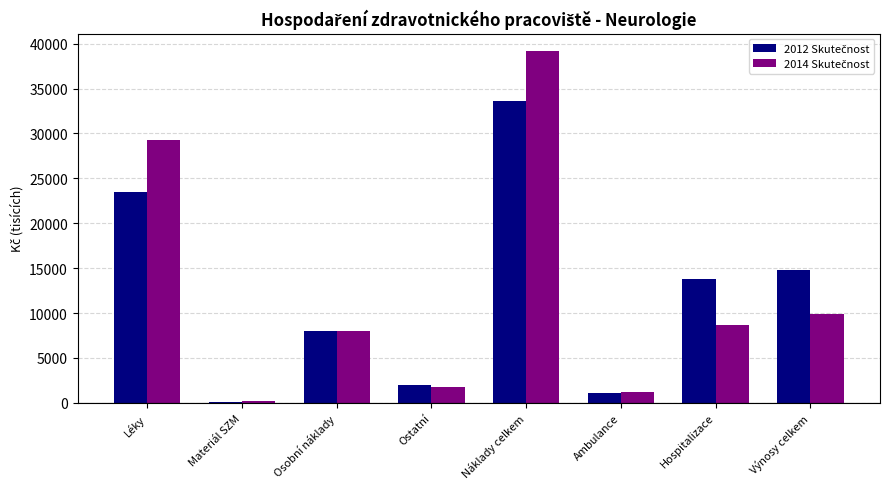

What is the total value across all series at Léky?

52749.7